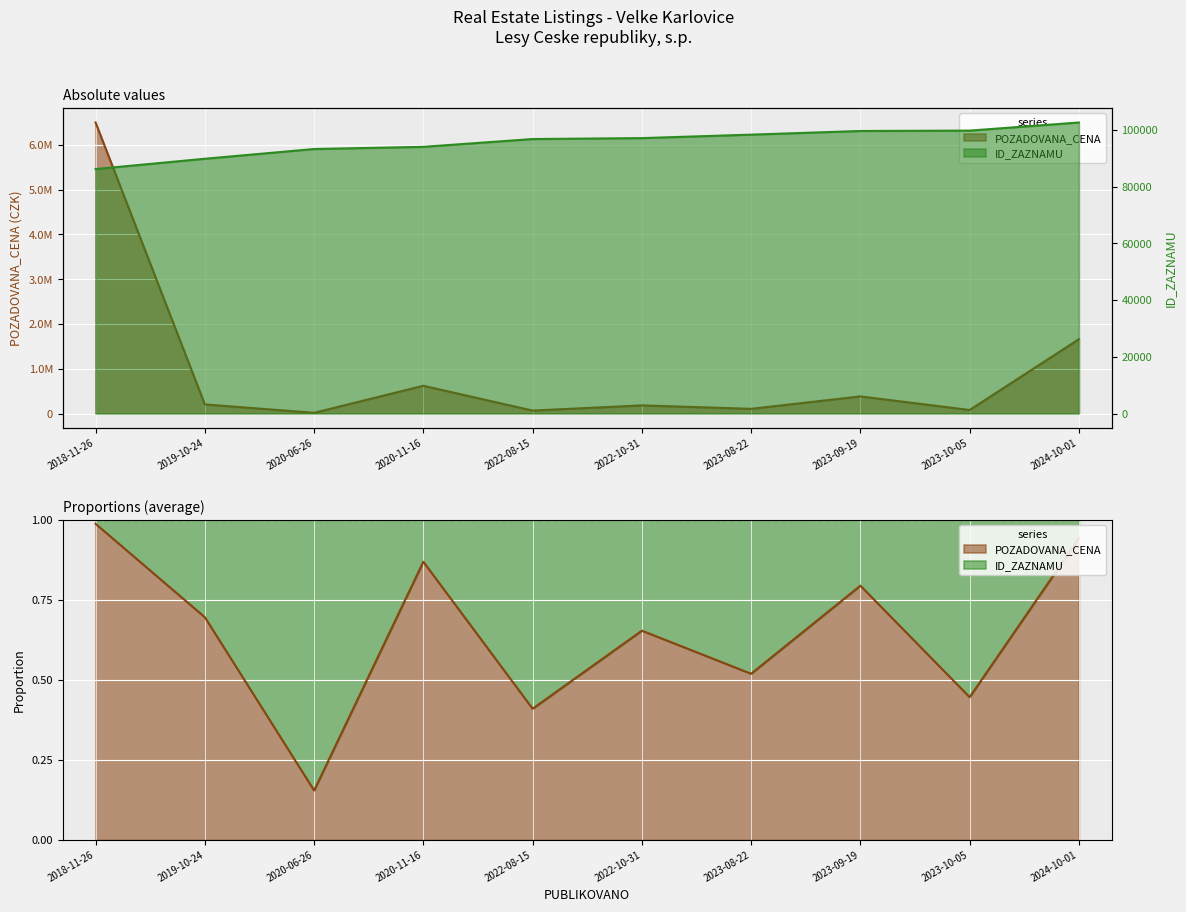

What is the label of the 10th point from the right?

2018-11-26